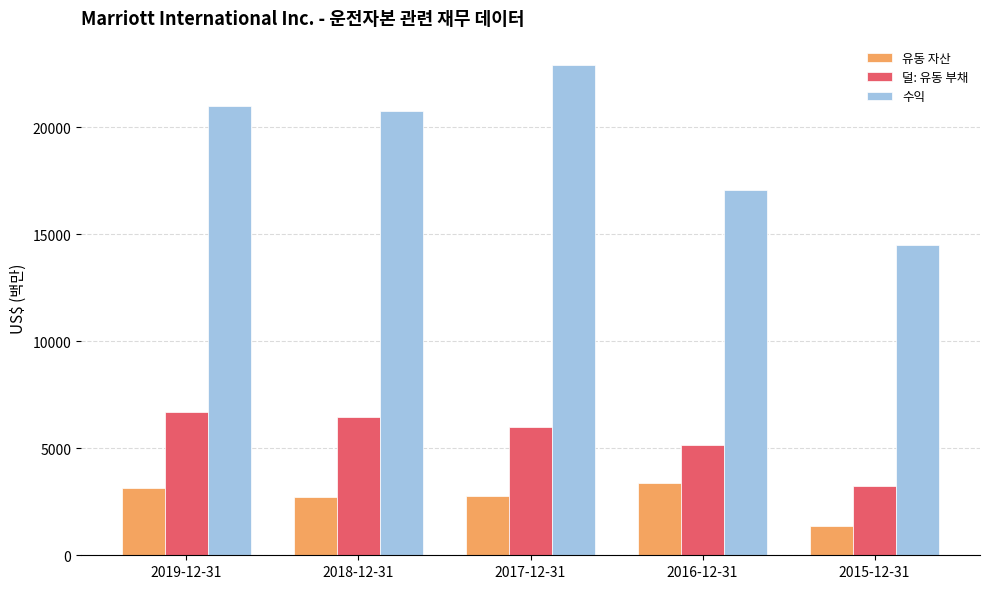

What is the difference between the maximum and minimum values in the 덜: 유동 부채 series?

3444